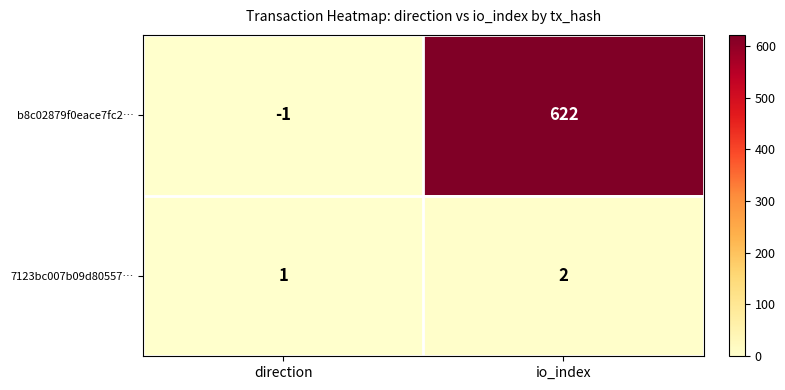

The b8c02879f0eace7fc2… series shows 622 at io_index. True or false?

True